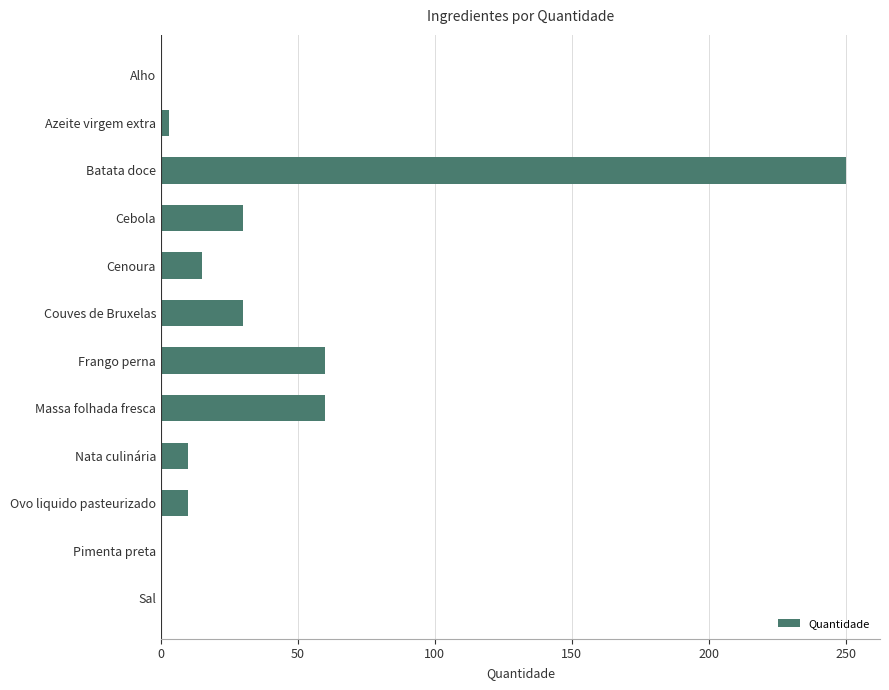

What is the greatest value displayed?

250.0